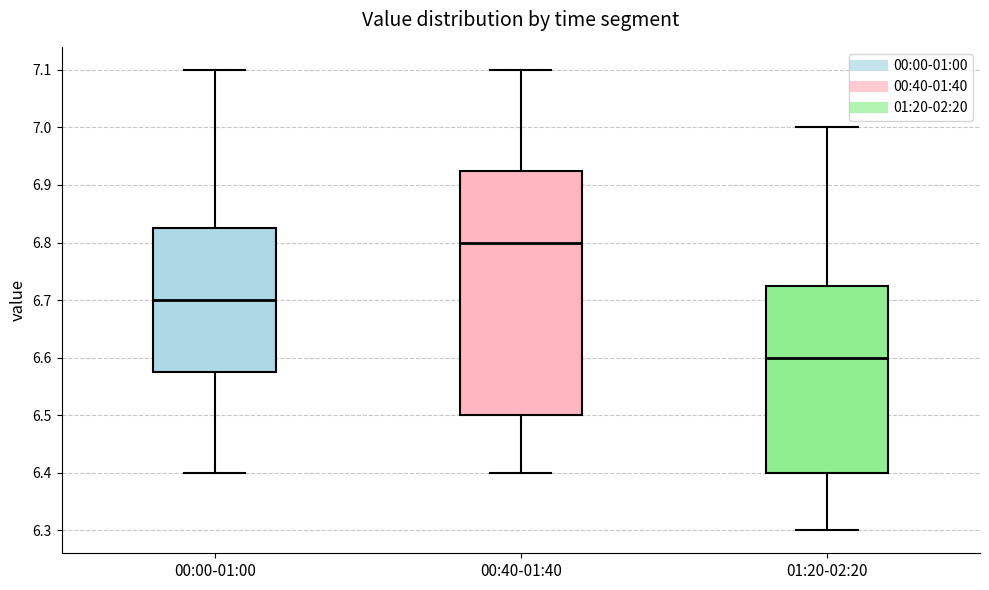

Which box has the highest median line?

00:40-01:40